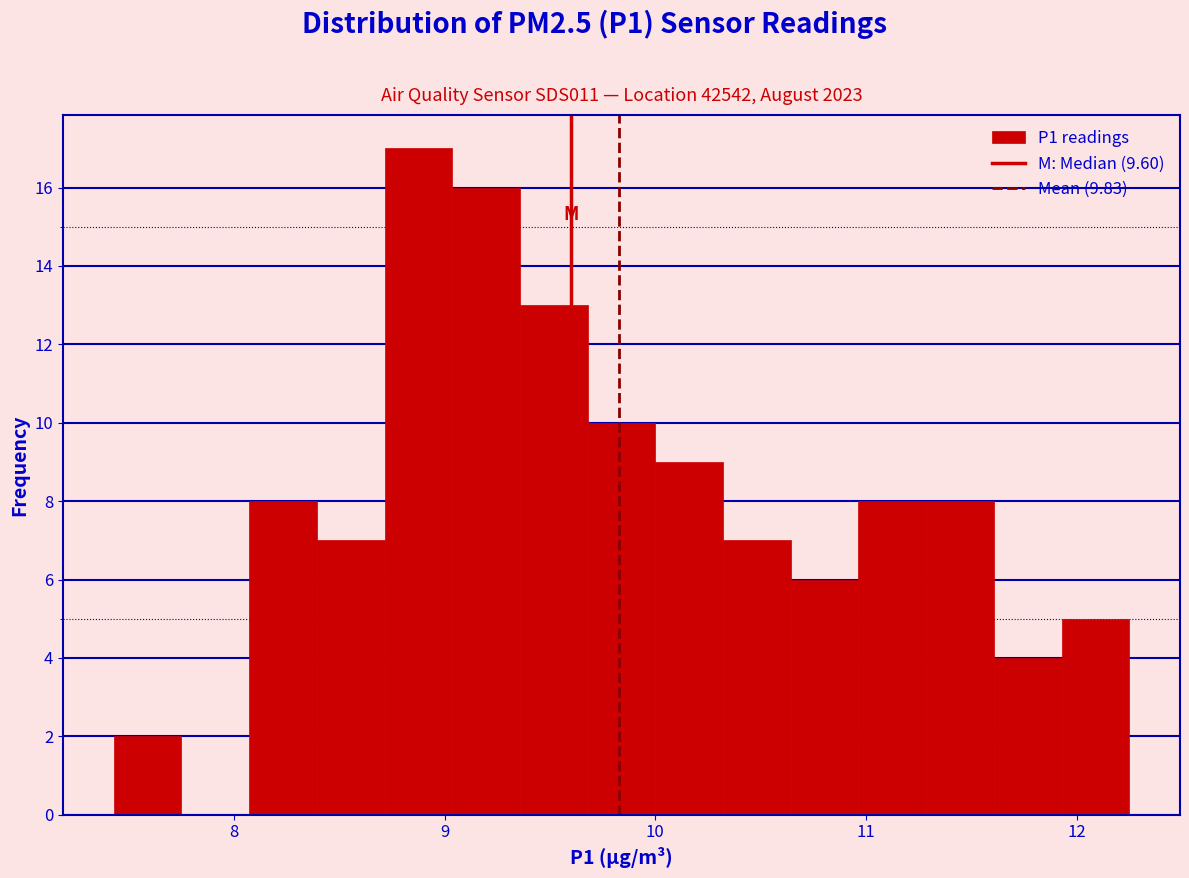

Around what value on the x-axis is the tallest bar? Give the approximate position of its centre, as read against the axis.

8.9